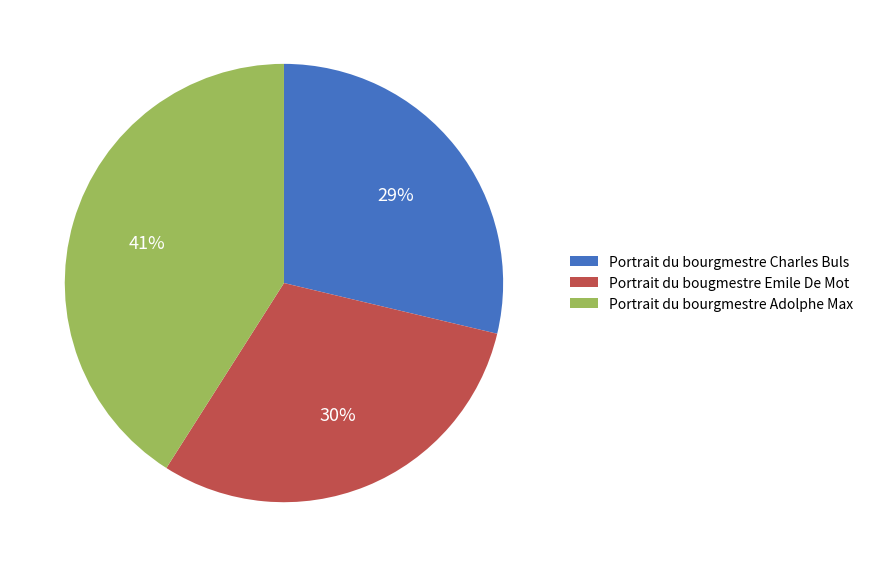

Rank the categories by value from highest to lowest.

Portrait du bourgmestre Adolphe Max, Portrait du bougmestre Emile De Mot, Portrait du bourgmestre Charles Buls